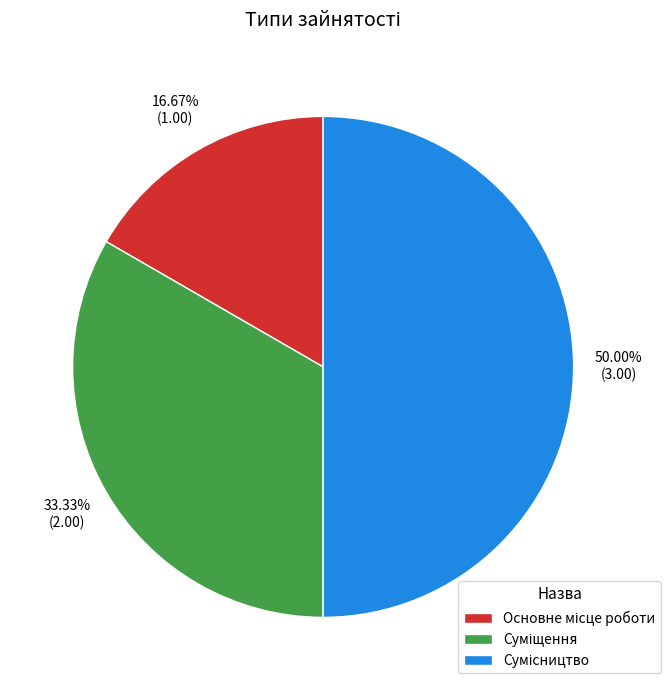

Is Суміщення the majority of the pie?

No